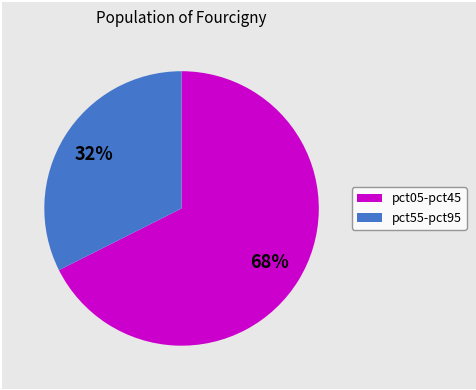

Is there a majority slice in this chart?

Yes